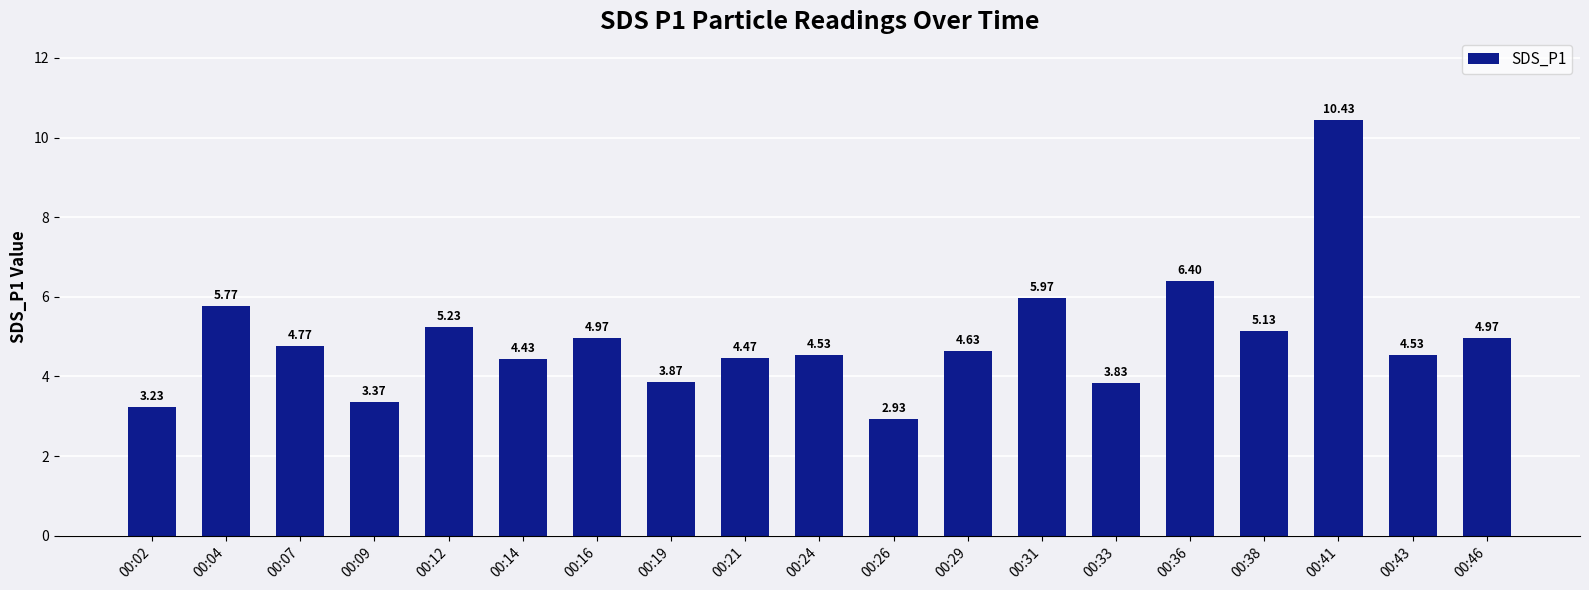

What is the ratio of the value at 00:09 to the value at 00:16?

0.7